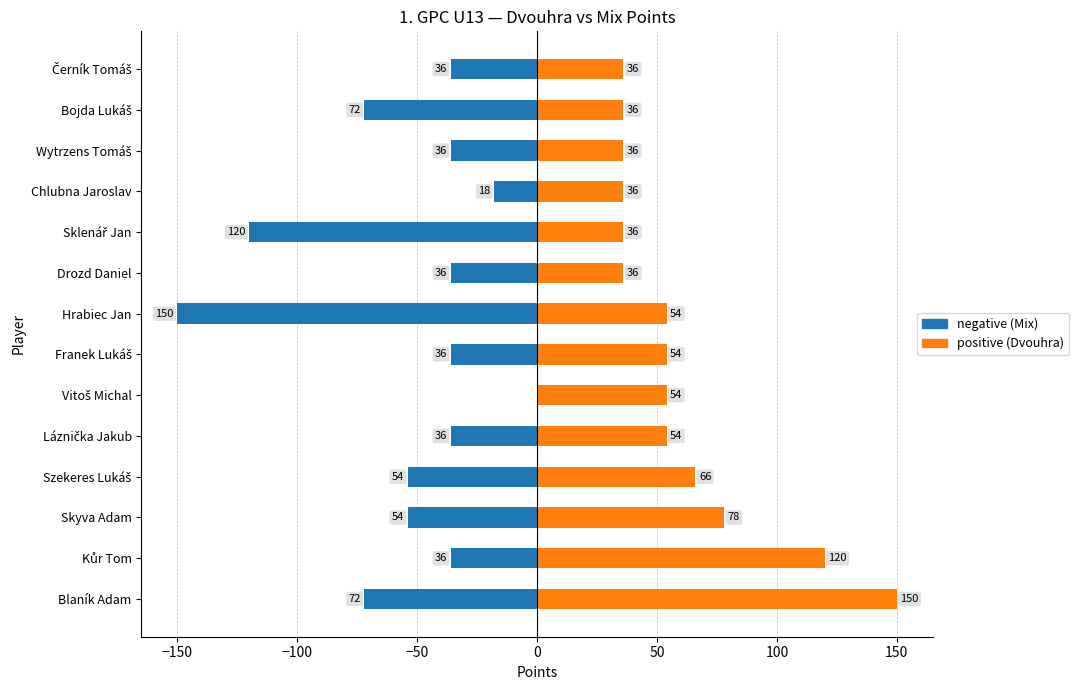

What is the value of the Dvouhra (positive) bar at the 2nd from the left?

120